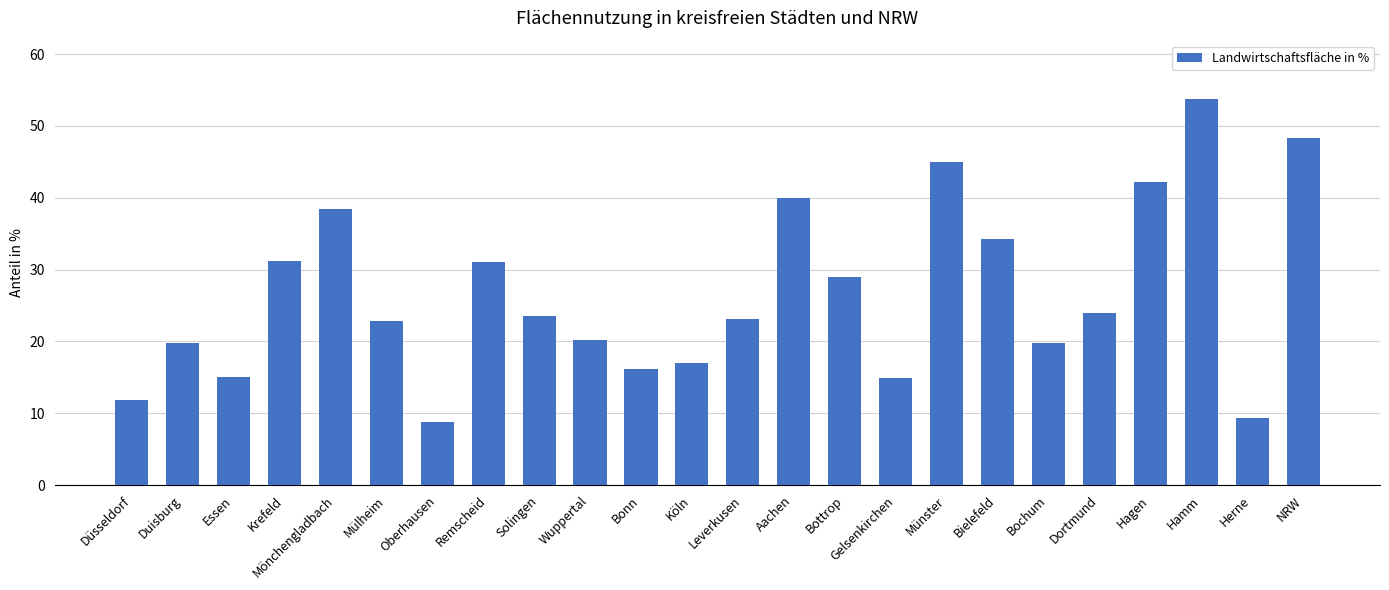

Count the number of categories in the chart.

24